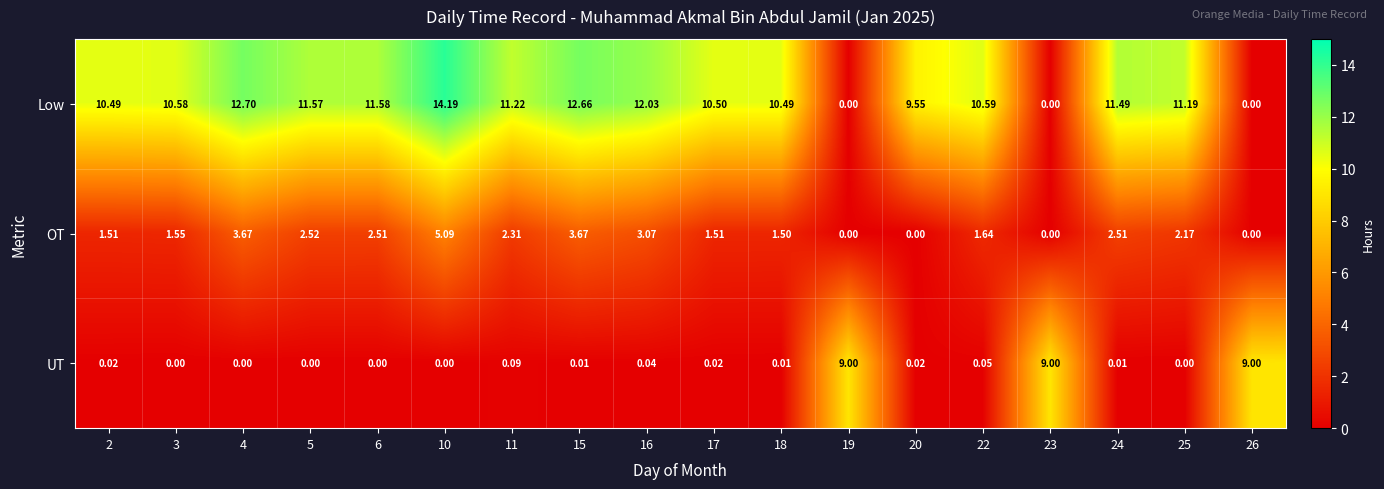

Is the value of Low at 19 greater than the value of UT at 20?

No